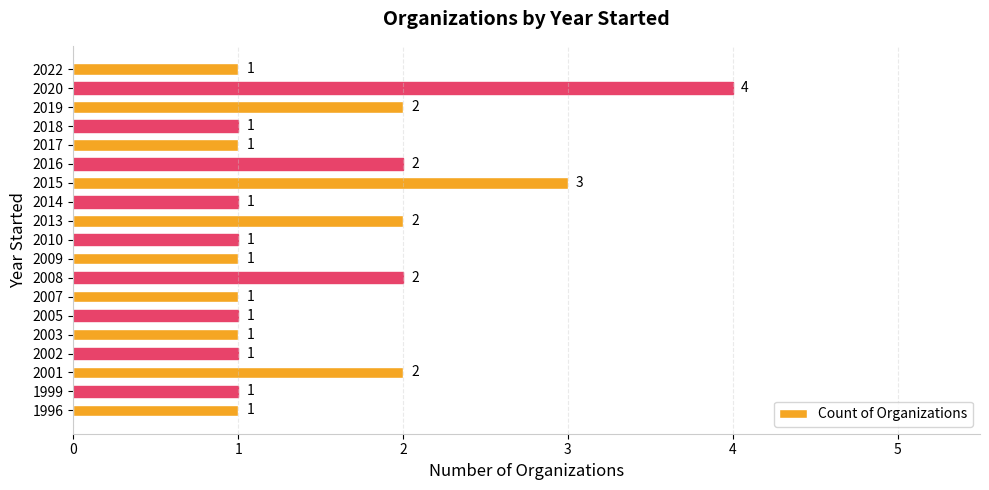

Which label corresponds to the largest value in the chart?

2020